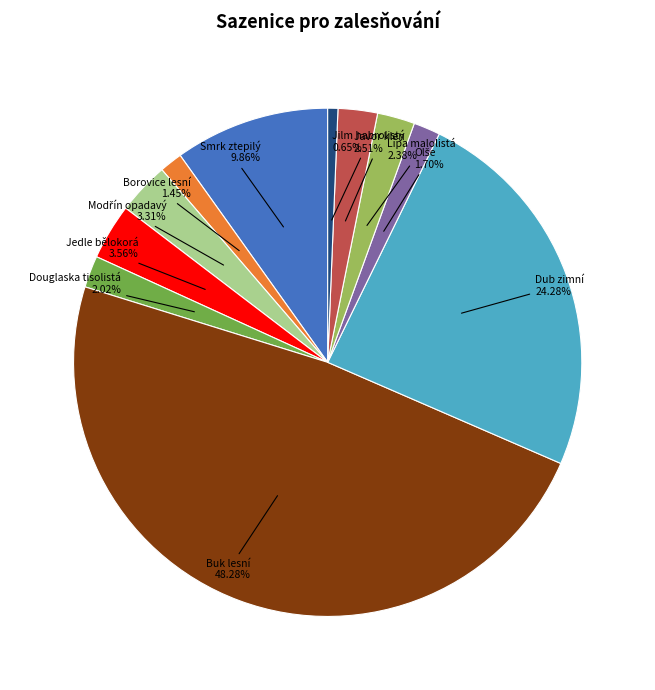

To the nearest percent, what is the difference between the largest and smallest slice percentages?

48%